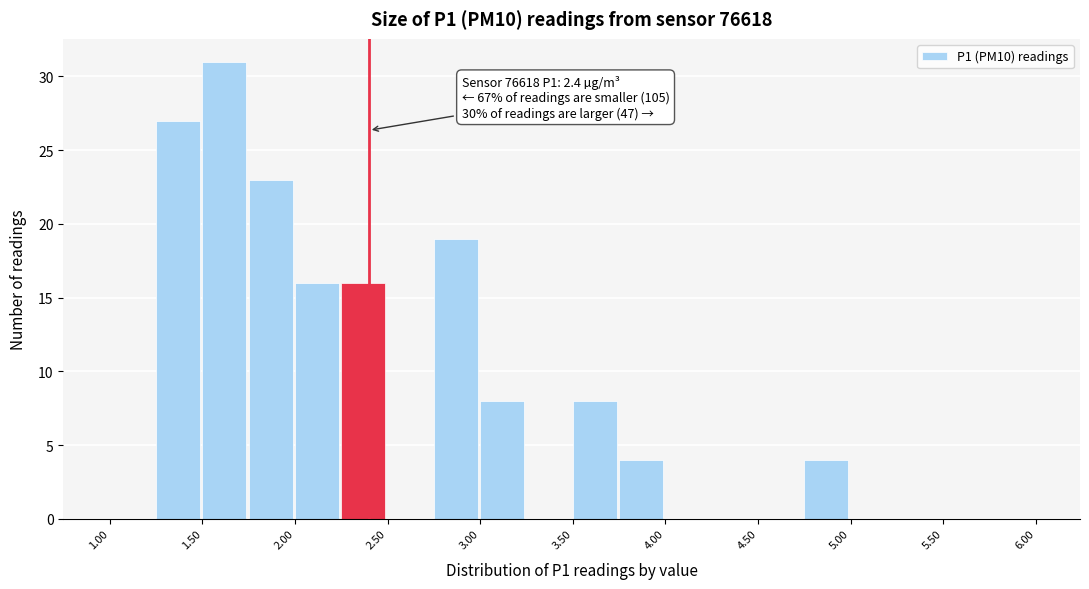

Which range on the x-axis has the tallest bar?

1.50 to 1.75